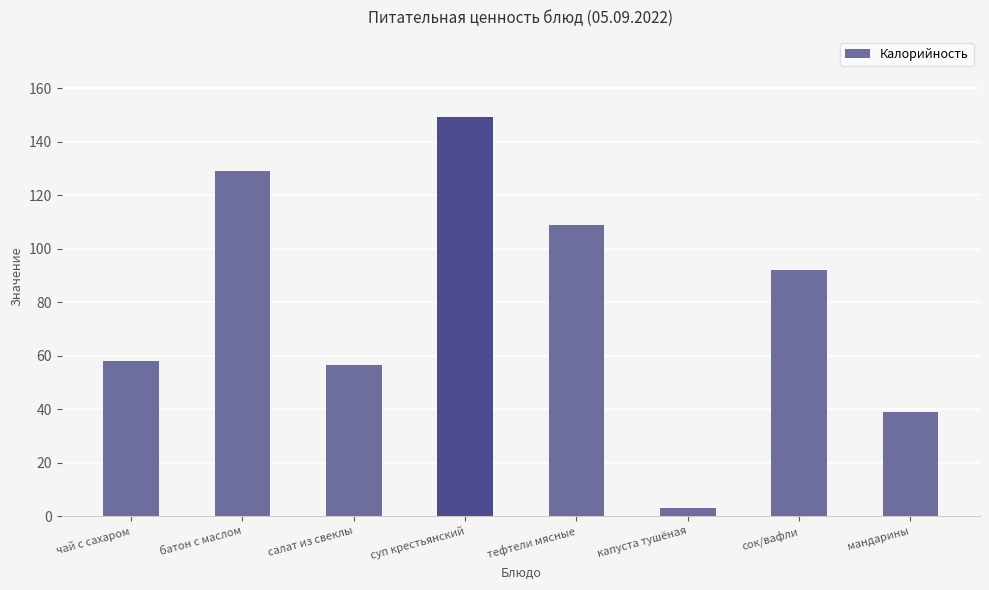

Reading left to right, list all the values displayed in this chart.

чай с сахаром=58.0	батон с маслом=129.0	салат из свеклы=56.3	суп крестьянский=149.4	тефтели мясные=109.0	капуста тушёная=3.0	сок/вафли=92.0	мандарины=38.8